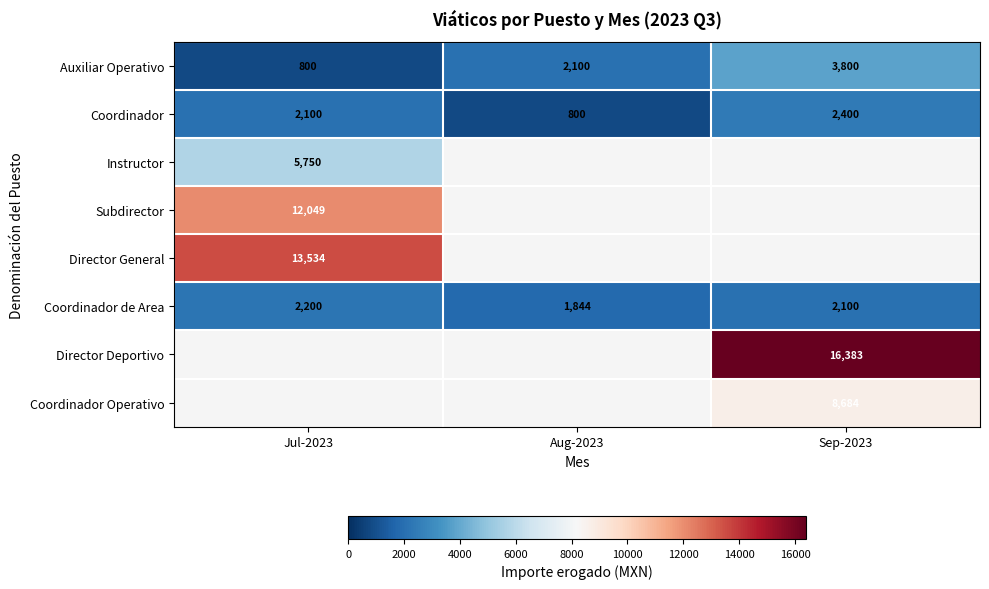

The Coordinador series shows 2400 at Sep-2023. True or false?

True